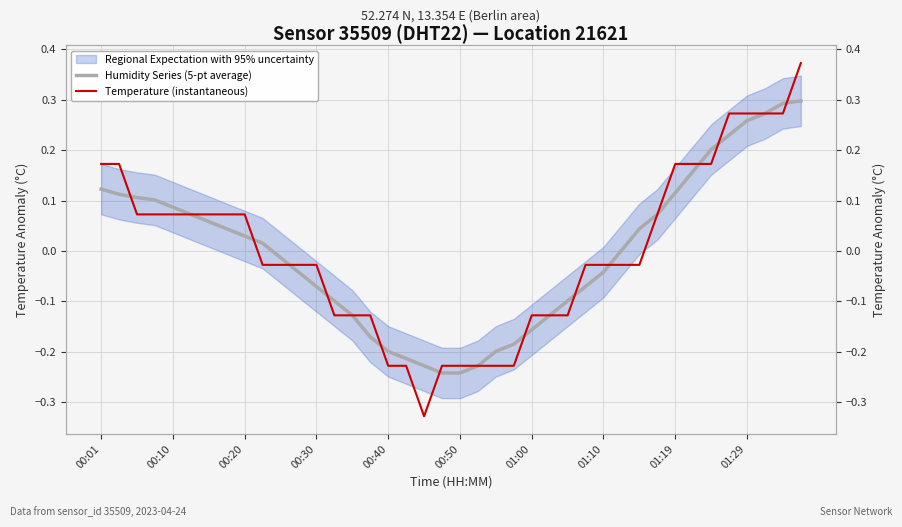

What is the maximum value shown in the chart?

0.4